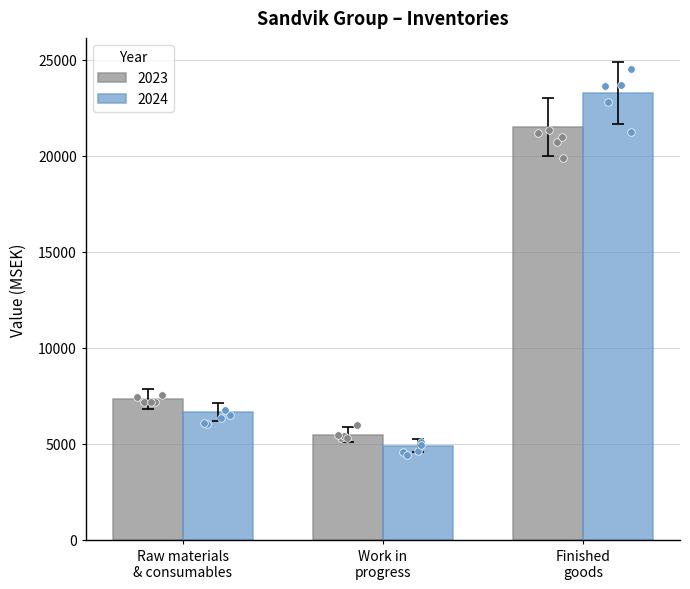

What are all the series names shown in the legend?

2023, 2024